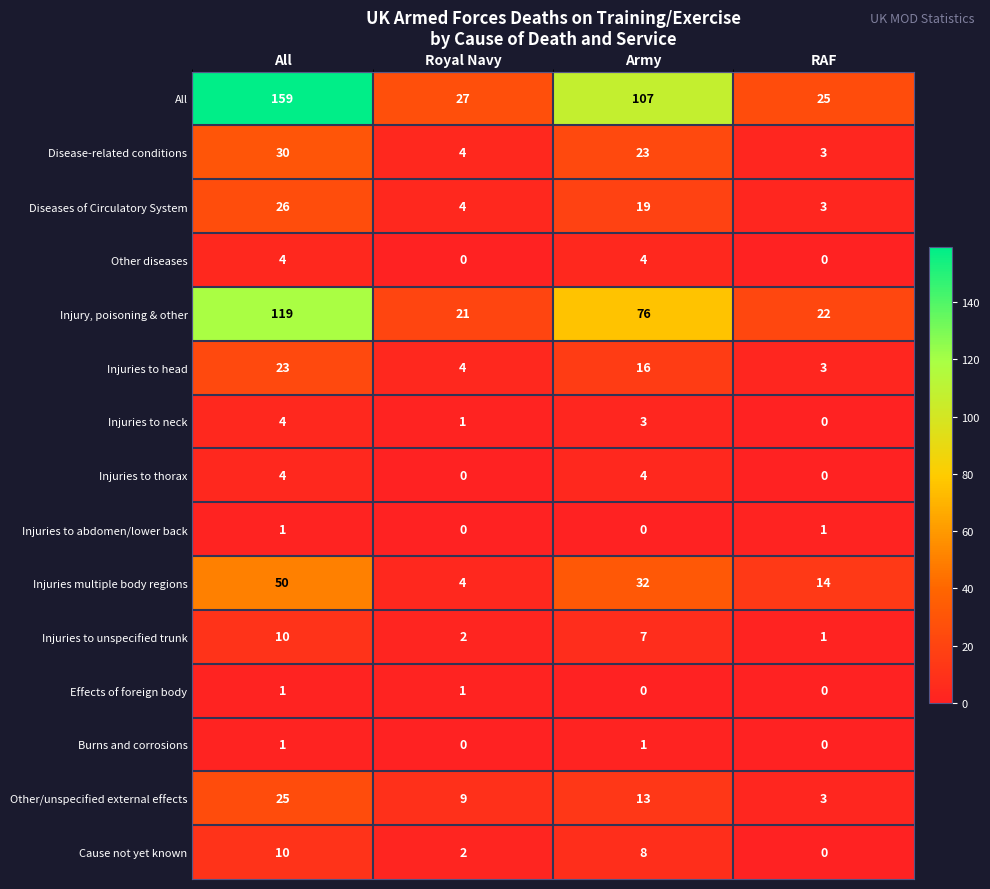

What is the sum of all Injuries to thorax values?

8